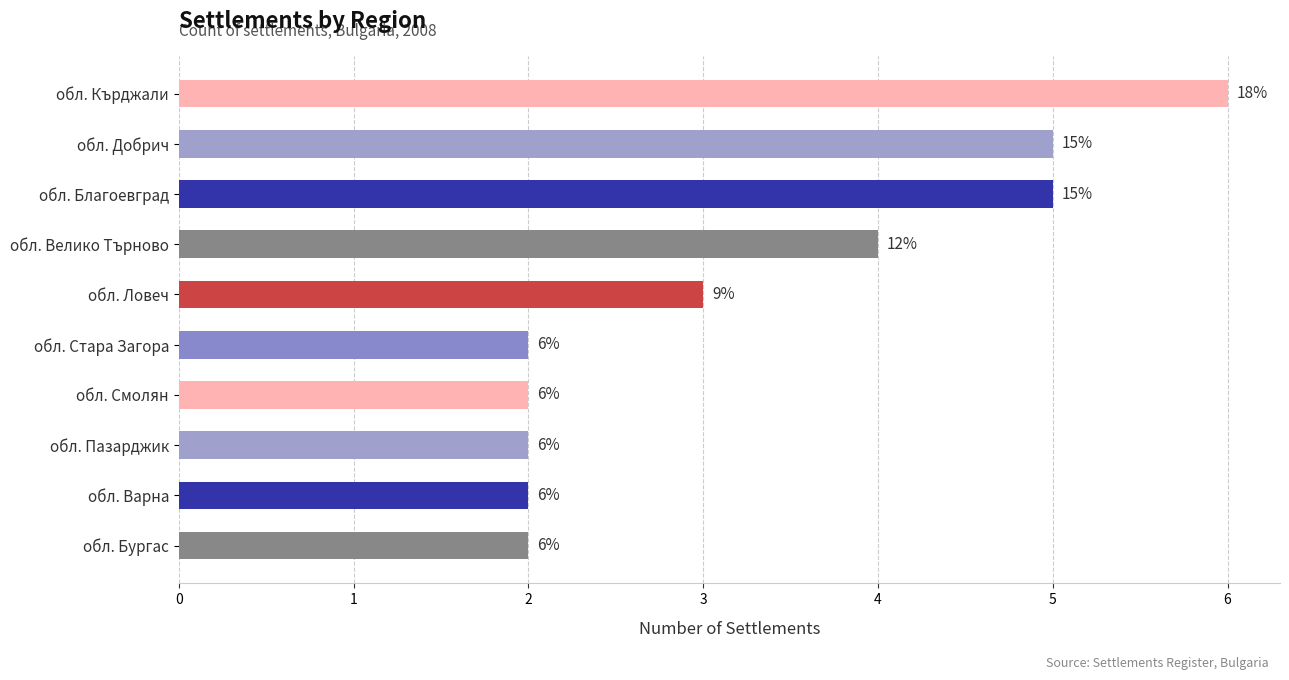

Are the bars grouped side by side (vs. stacked)?

No